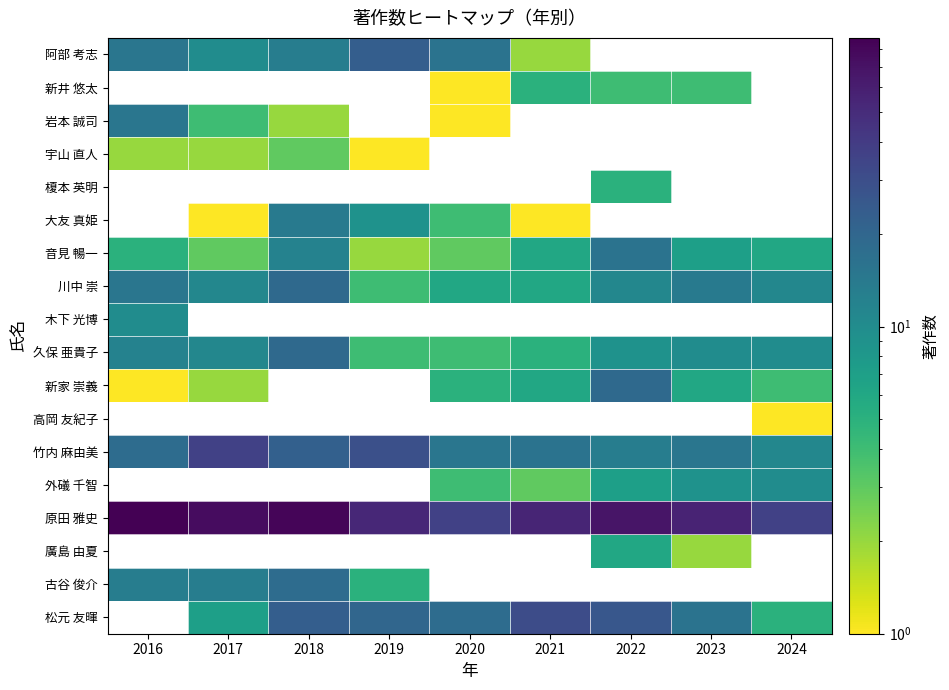

Which series has the widest spread of values?

原田 雅史